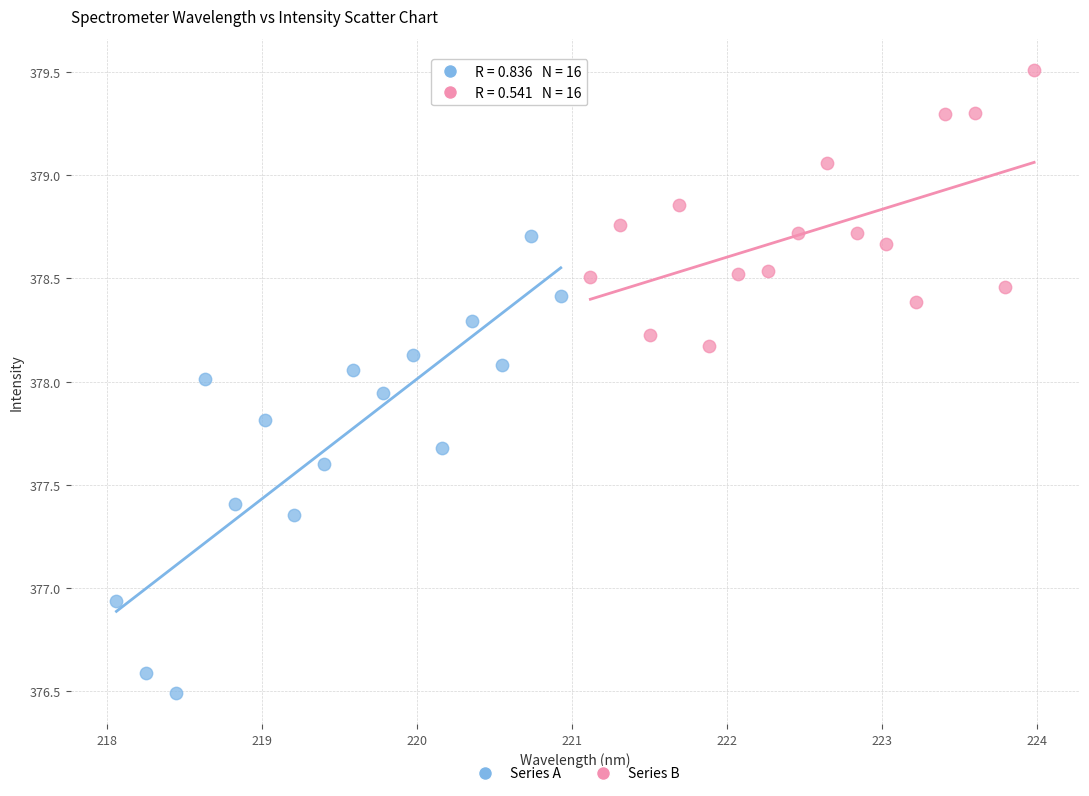

Which series reaches the maximum Y coordinate?

Series B